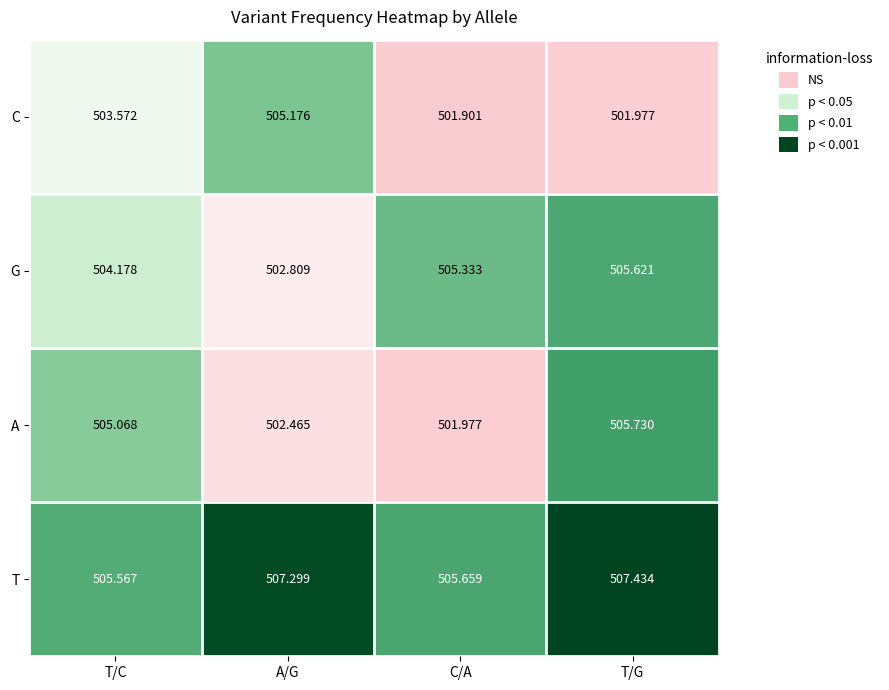

Which series changed the most between C/A and T/G?

A